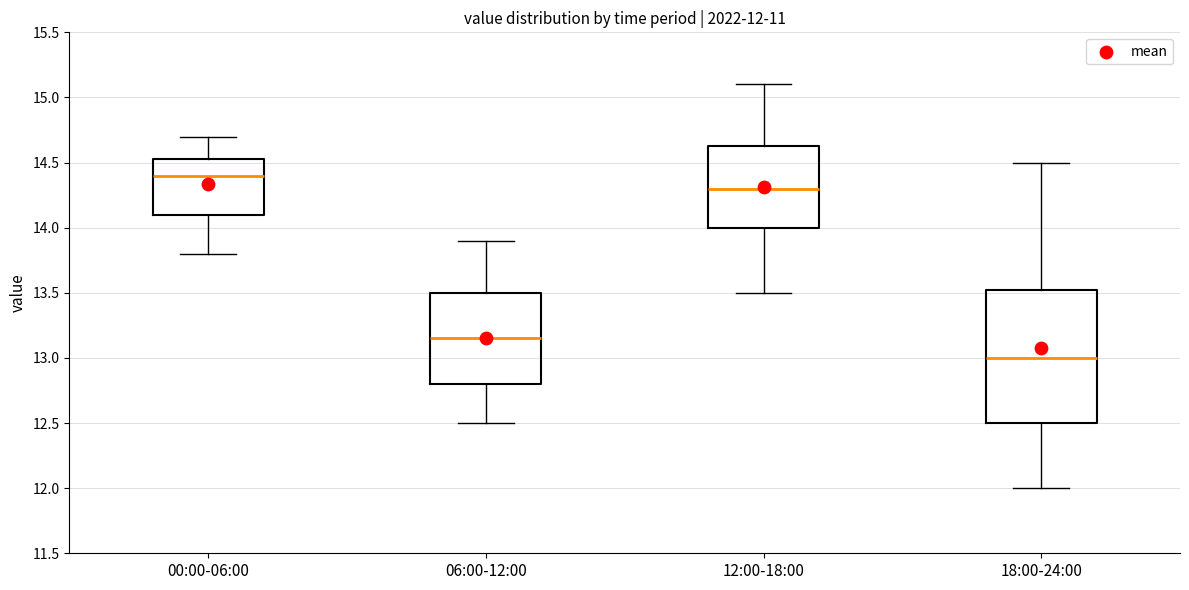

Which box has the lowest median line?

18:00-24:00